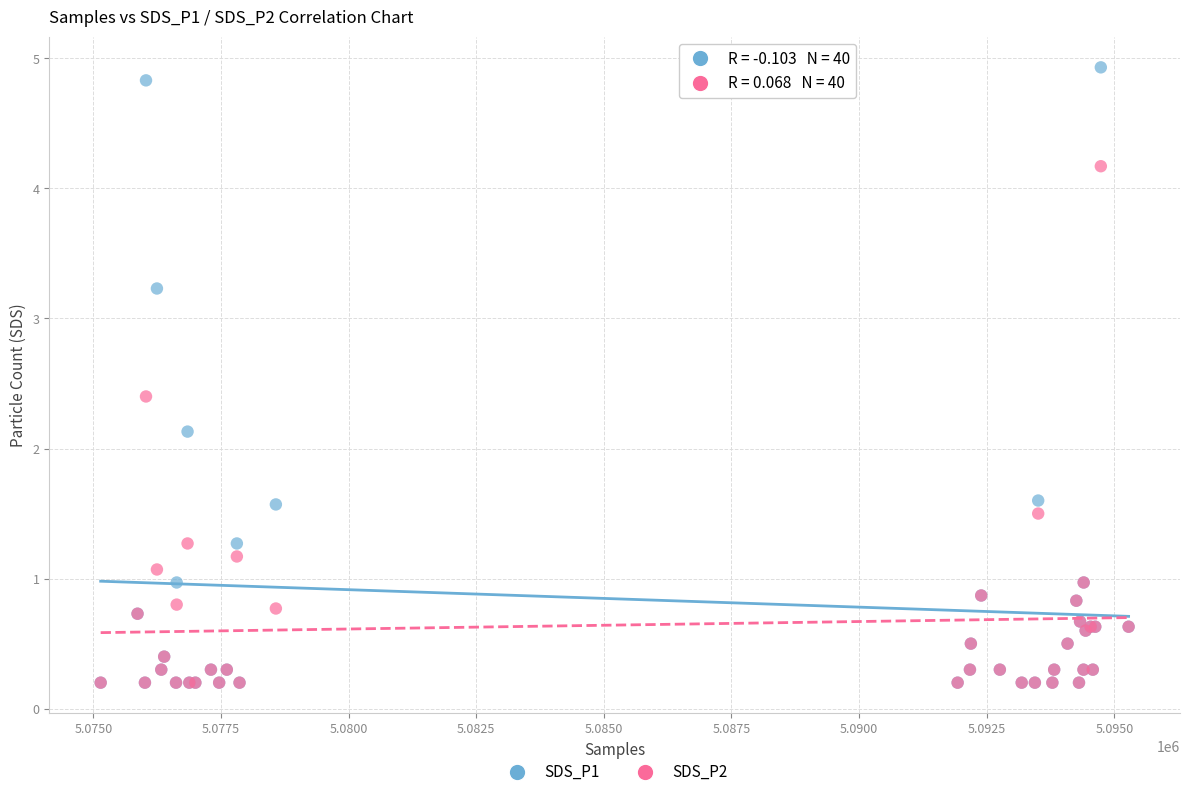

In the SDS_P2 series, what Y value is closest to 2?

2.4